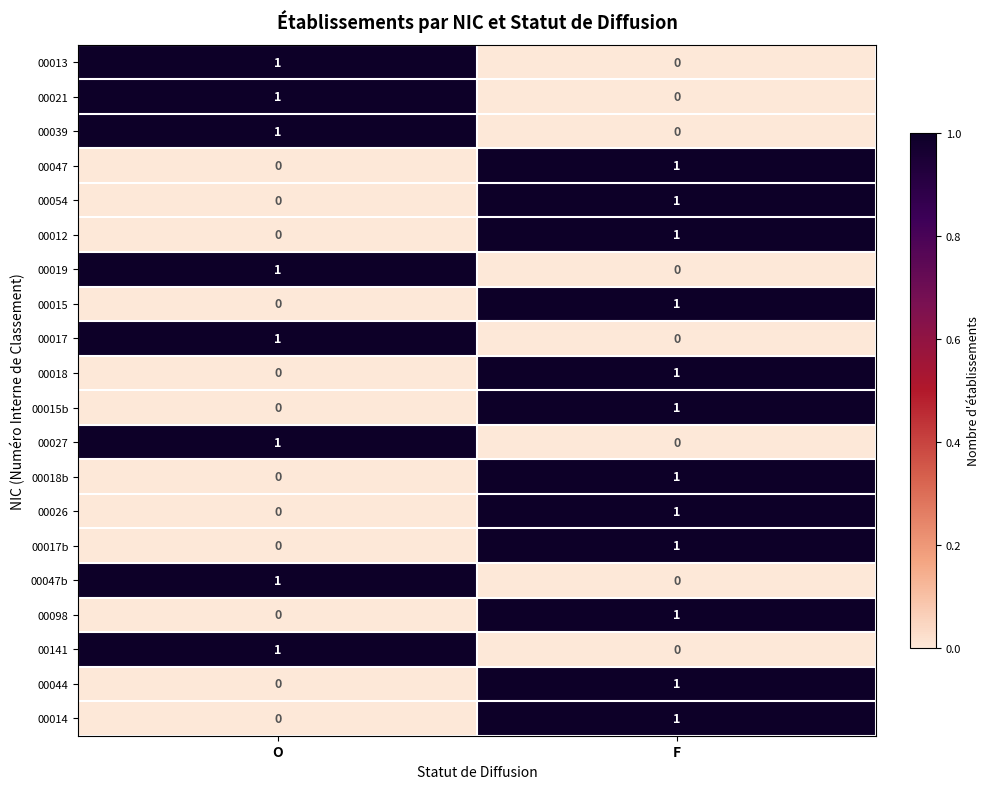

What is the total value across all series at F?

12